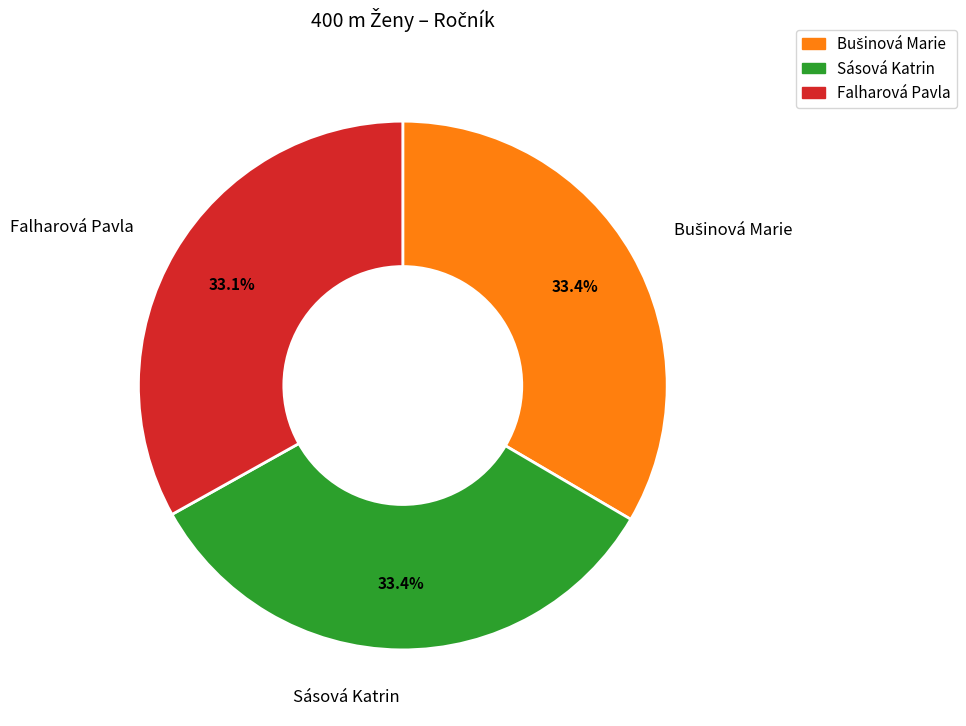

Count the number of slices in the pie.

3